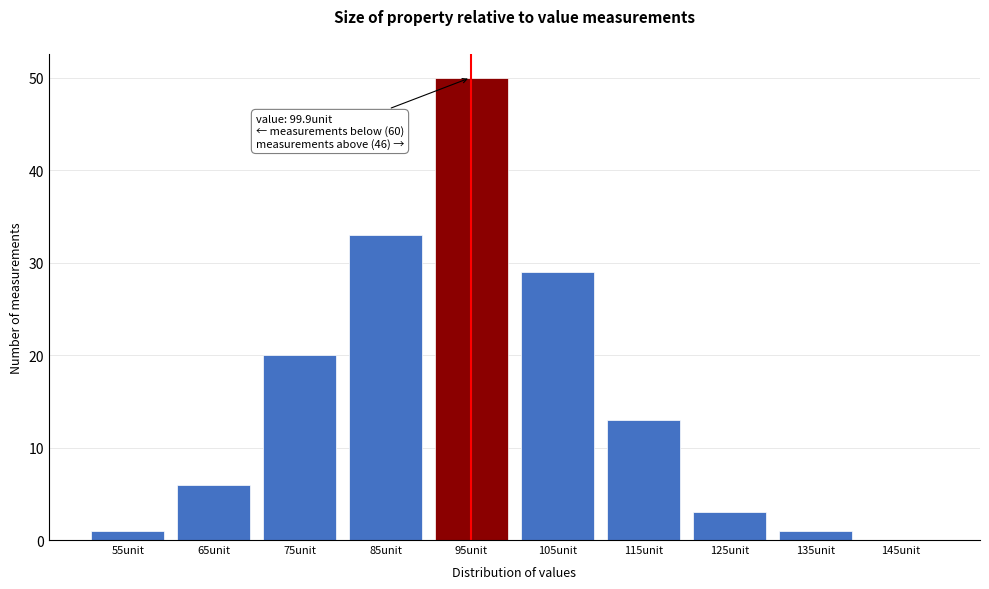

Reading left to right, transcribe all the data shown in this chart.

55unit=1	65unit=6	75unit=20	85unit=33	95unit=50	105unit=29	115unit=13	125unit=3	135unit=1	145unit=0